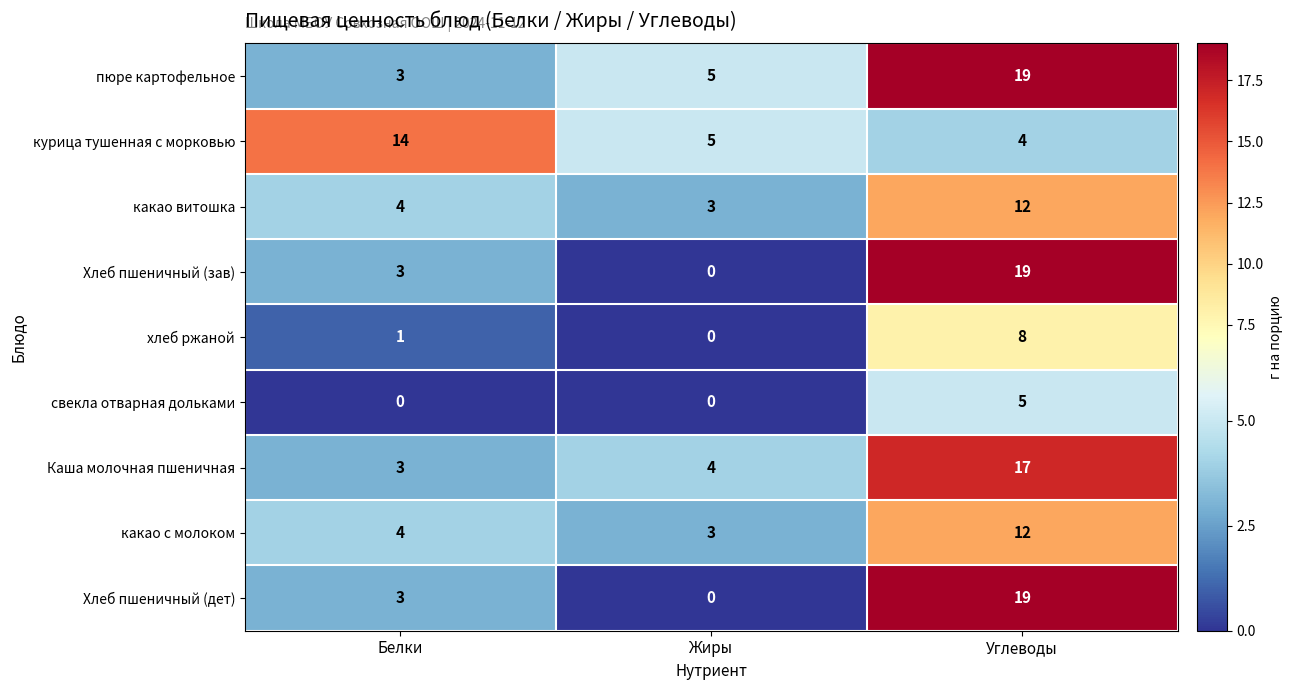

What is the spread (max minus min) of values at Жиры?

5